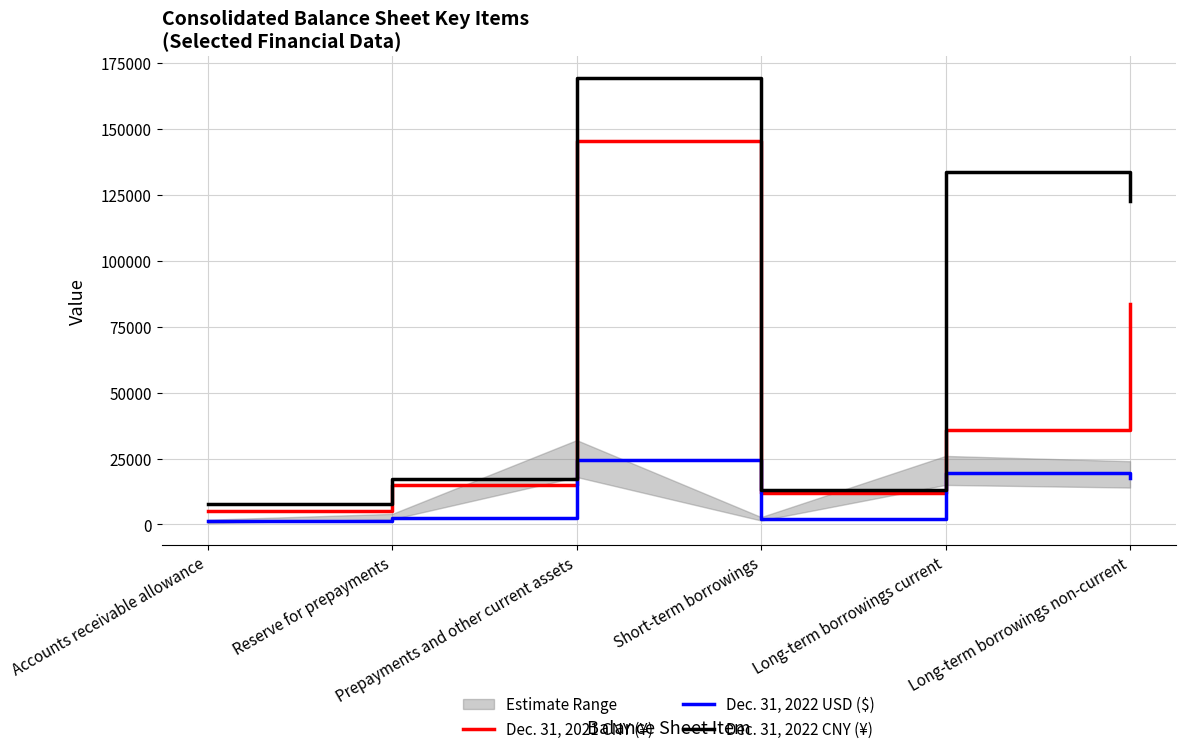

True or false: Dec. 31, 2022 CNY (¥) and Dec. 31, 2022 USD ($) intersect in this chart.

False